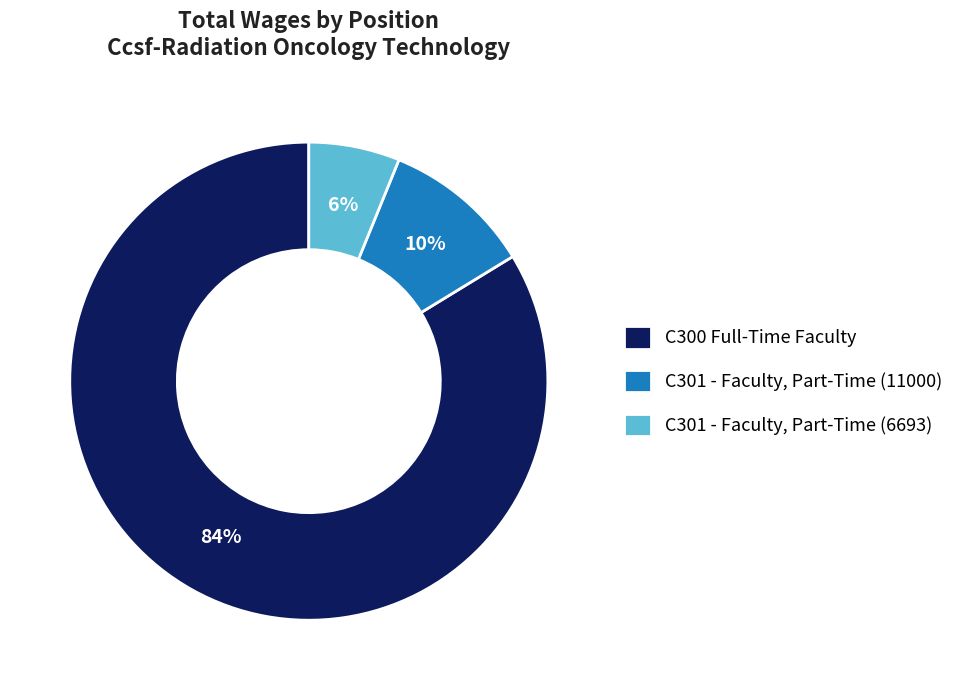

Approximately how many times larger is the value at C301 - Faculty, Part-Time (6693) compared to C301 - Faculty, Part-Time (11000)?

0.6